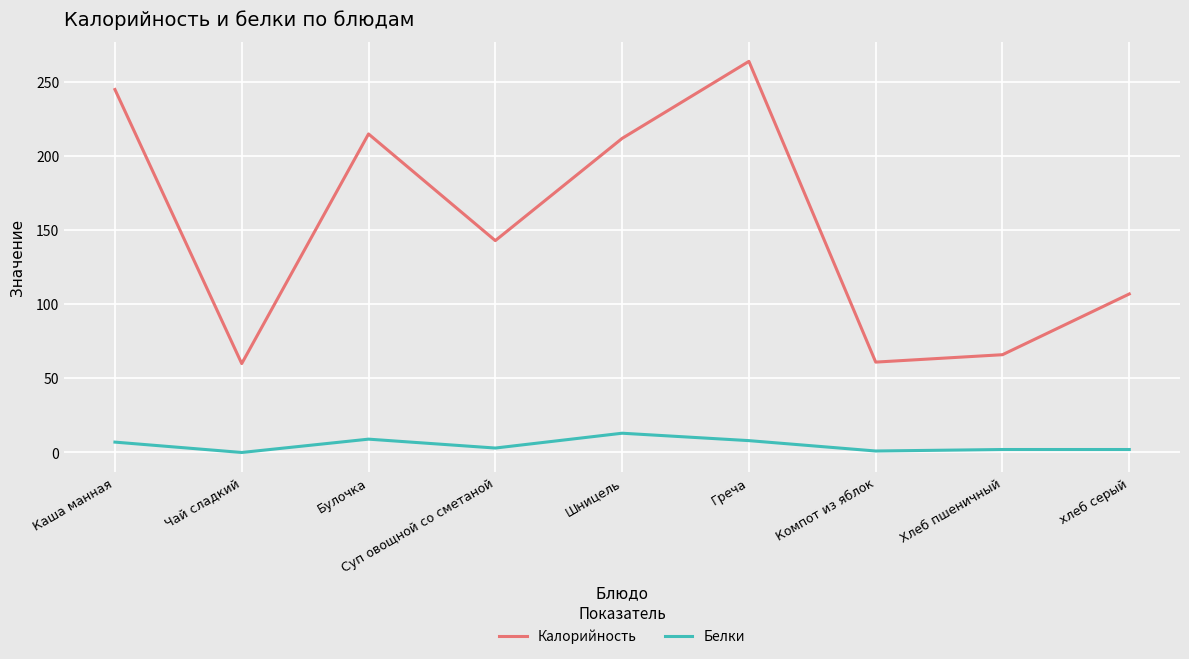

What position from the left is Компот из яблок?

7